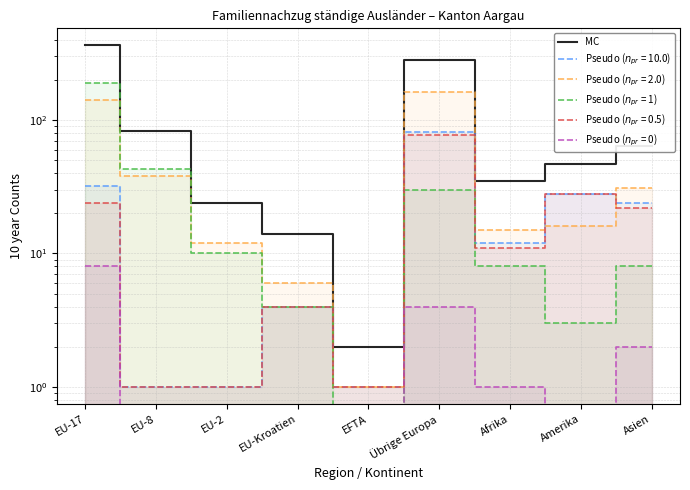

The Ehepartner zu Schweizer series shows 17 at EU-17. True or false?

False